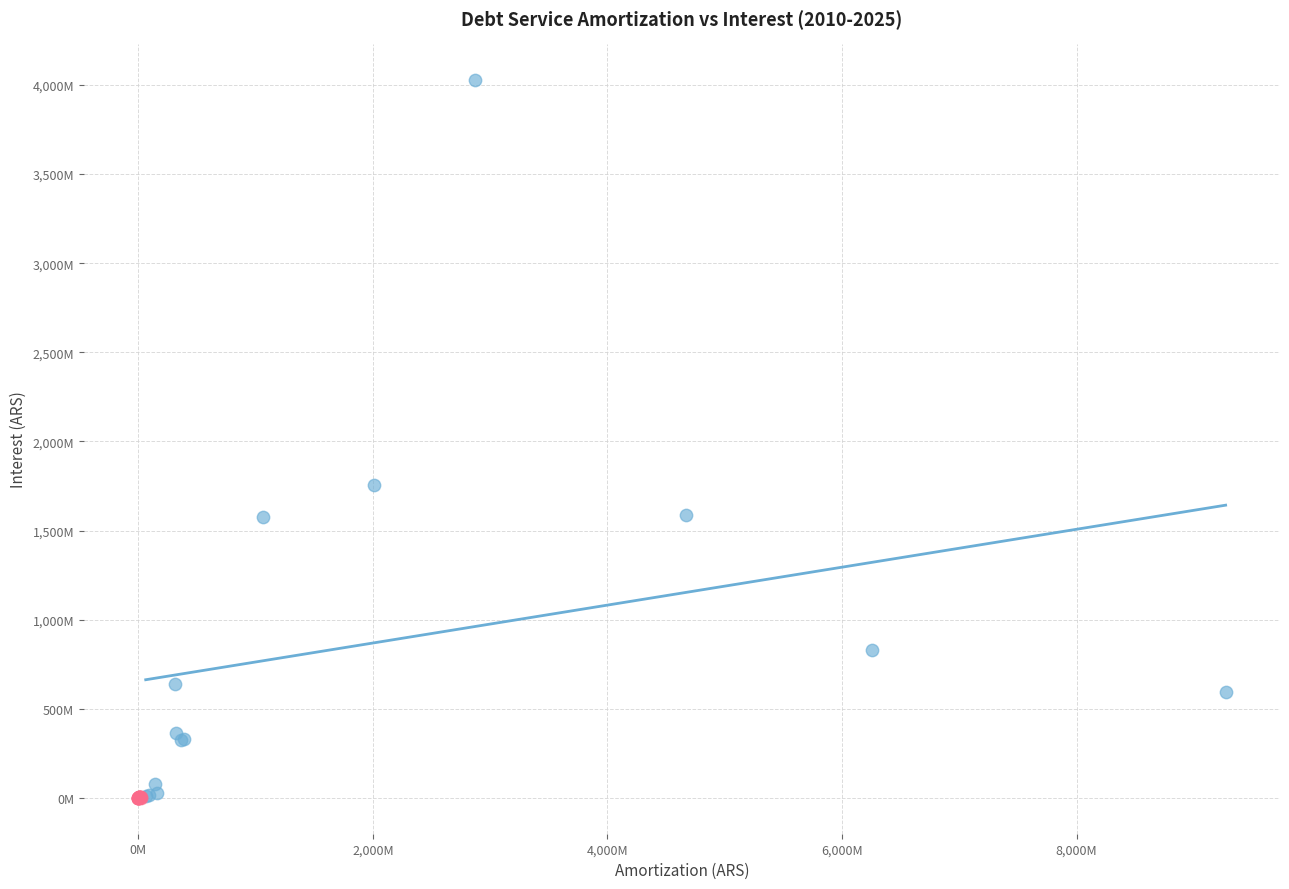

Which series contains the highest Y value?

Deudas en Pesos (Total)